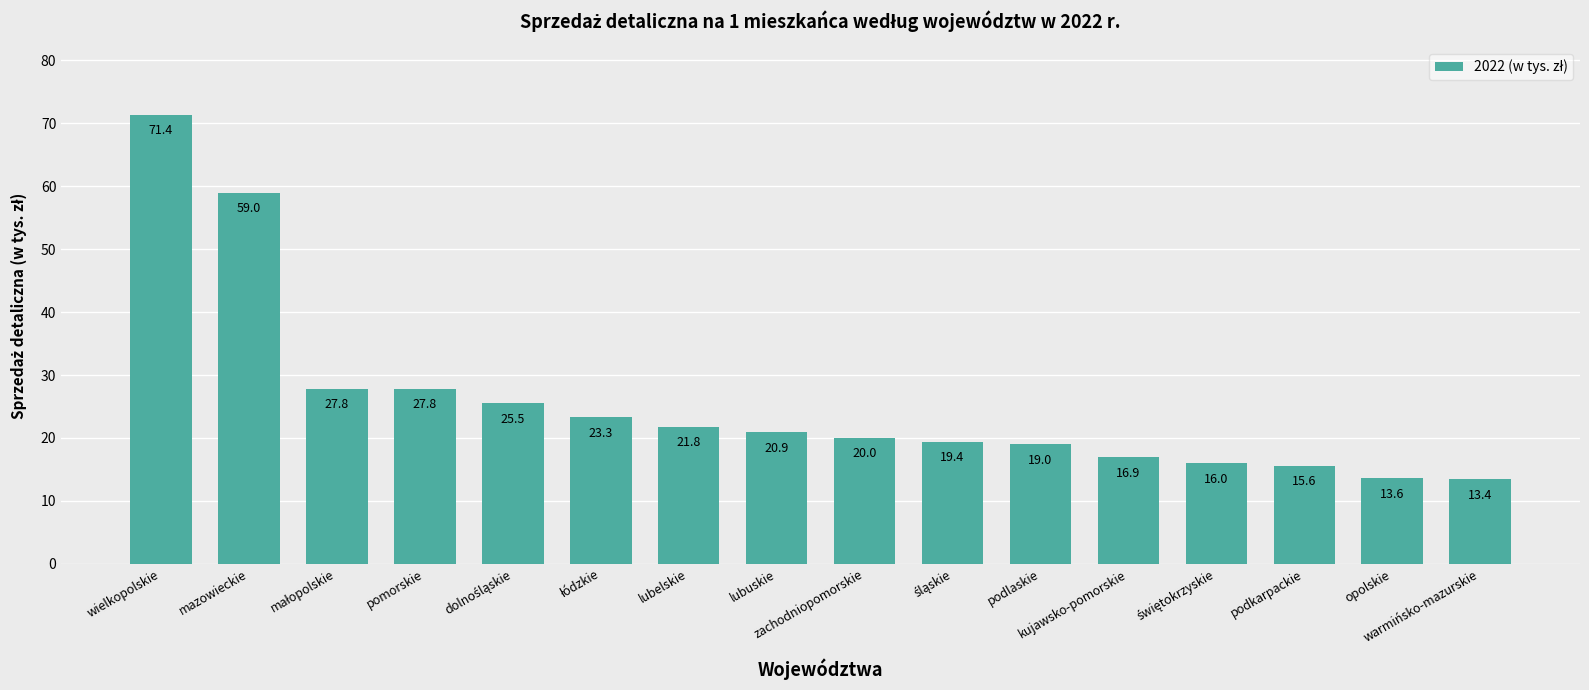

How many data points are less than 20?

7